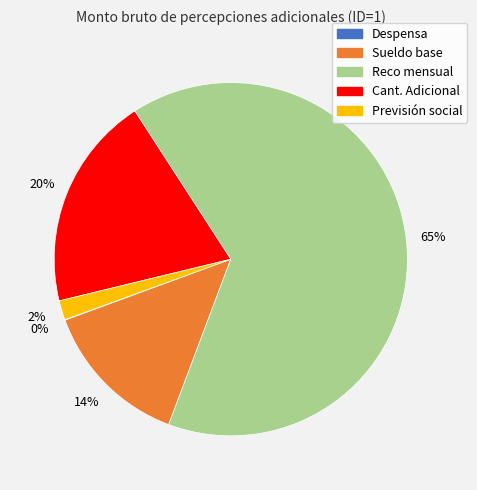

Which slice is the largest?

Reco mensual